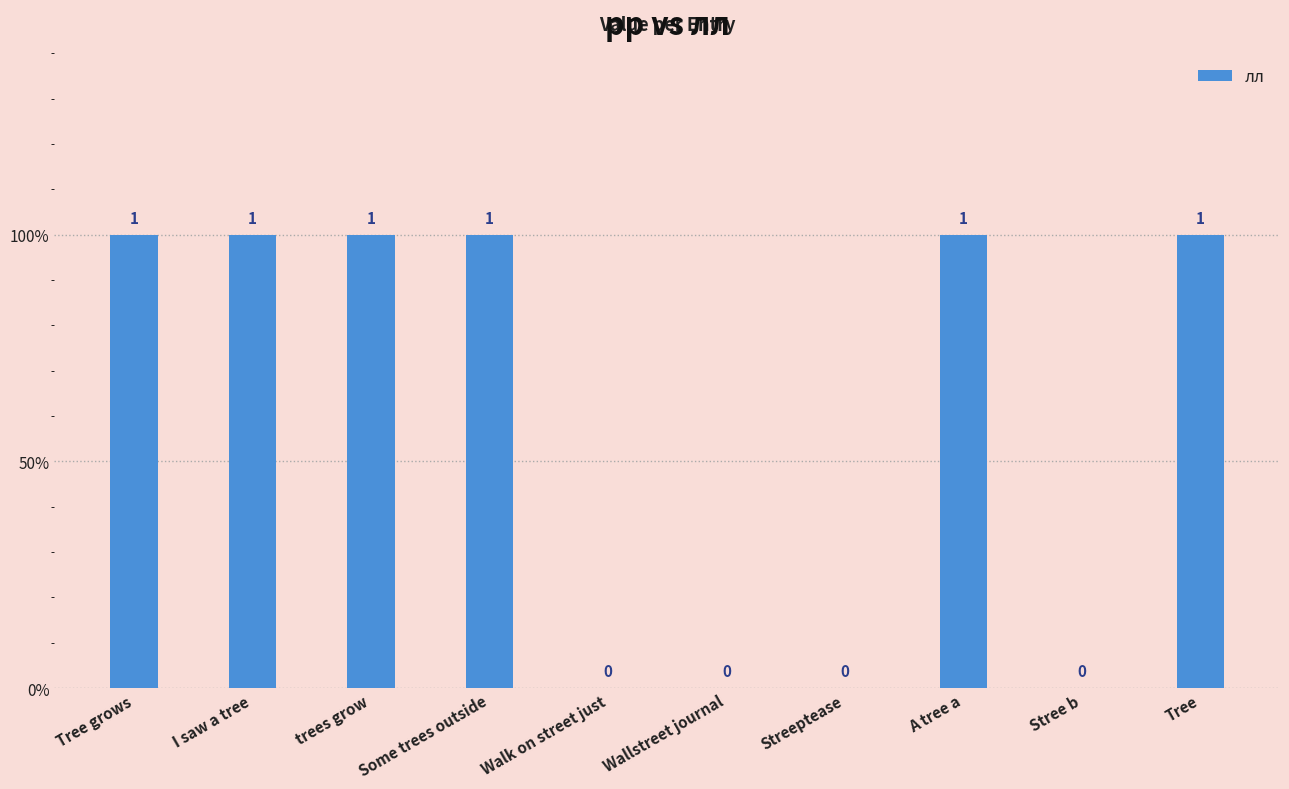

What is the maximum value shown in the chart?

1